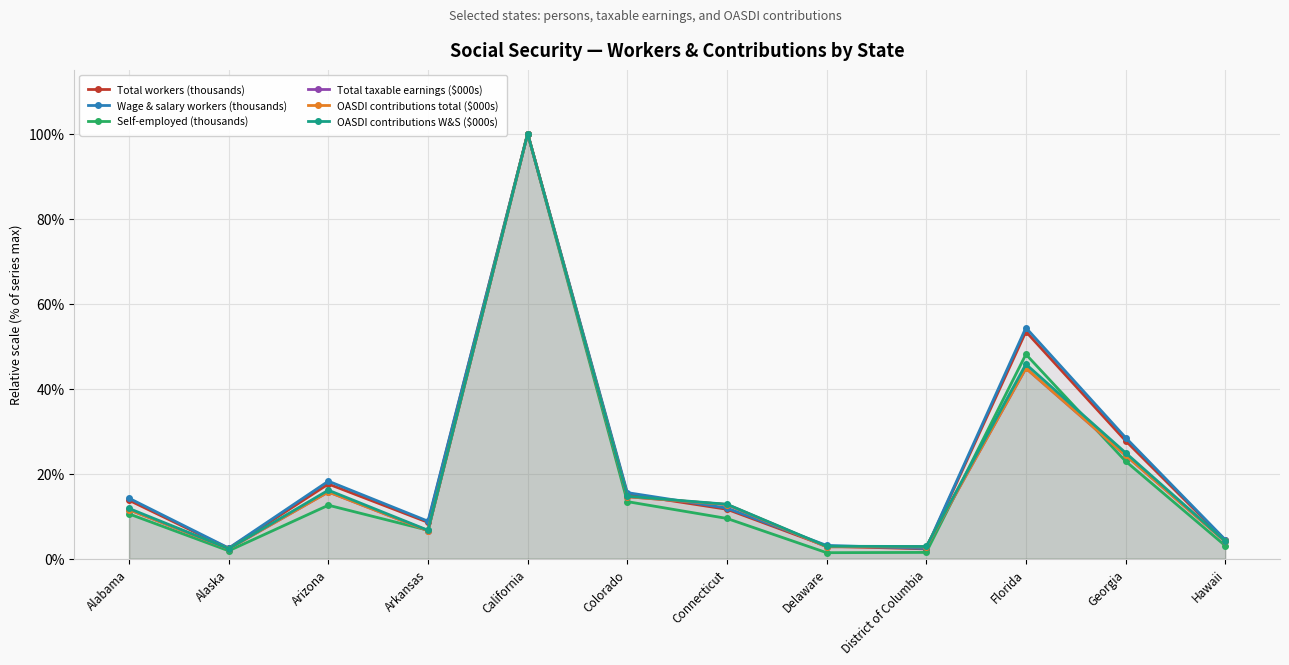

True or false: Total taxable earnings ($000s) has a value of 7.1 at Colorado.

False